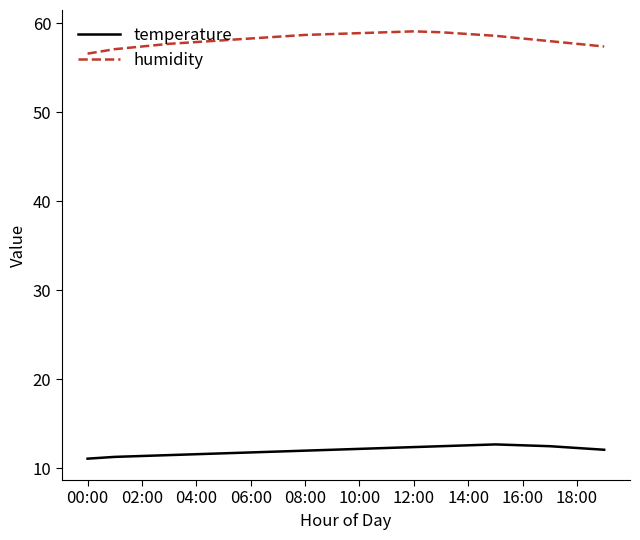

True or false: humidity and temperature cross at least once.

False